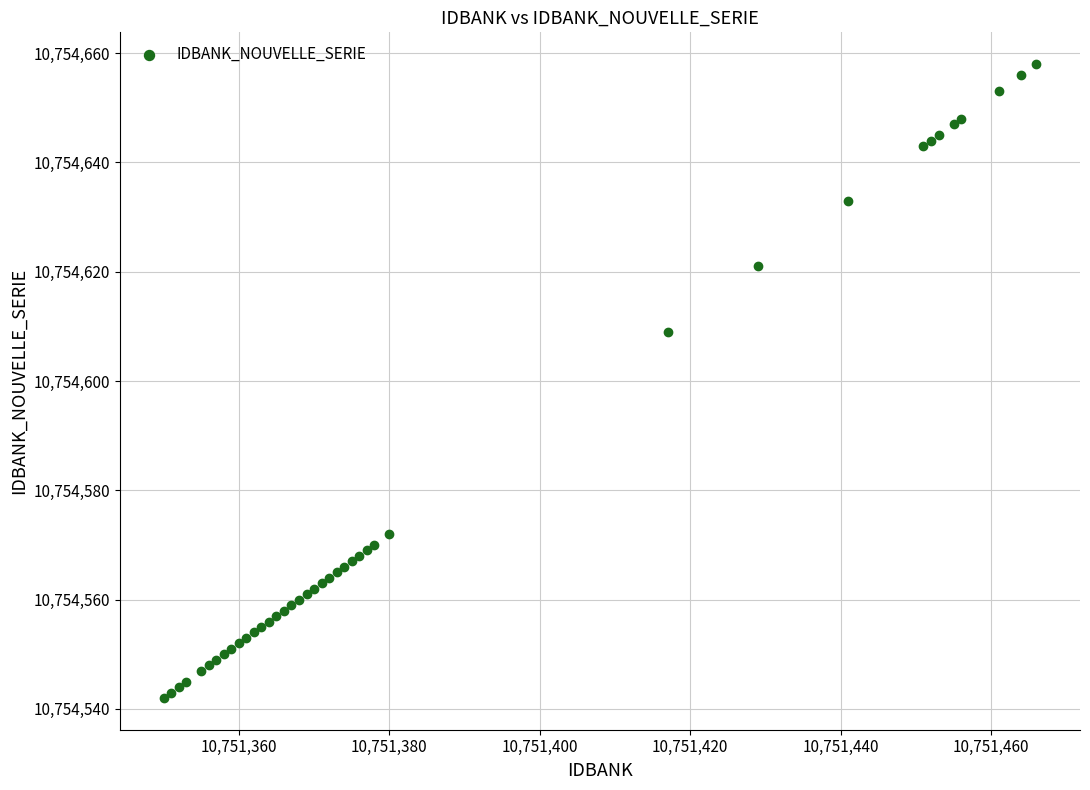

What Y value in the scatter plot is closest to 10754600?

10754609